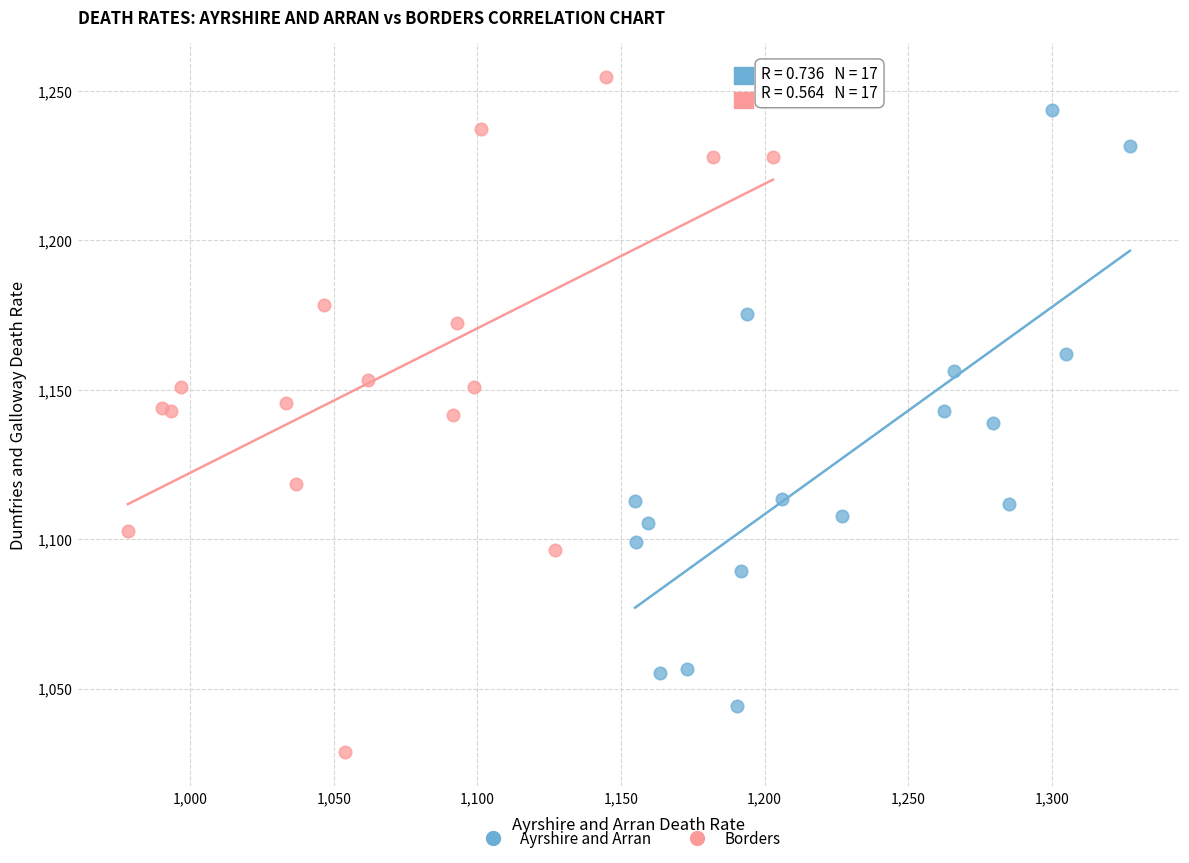

Which series contains the highest Y value?

Borders